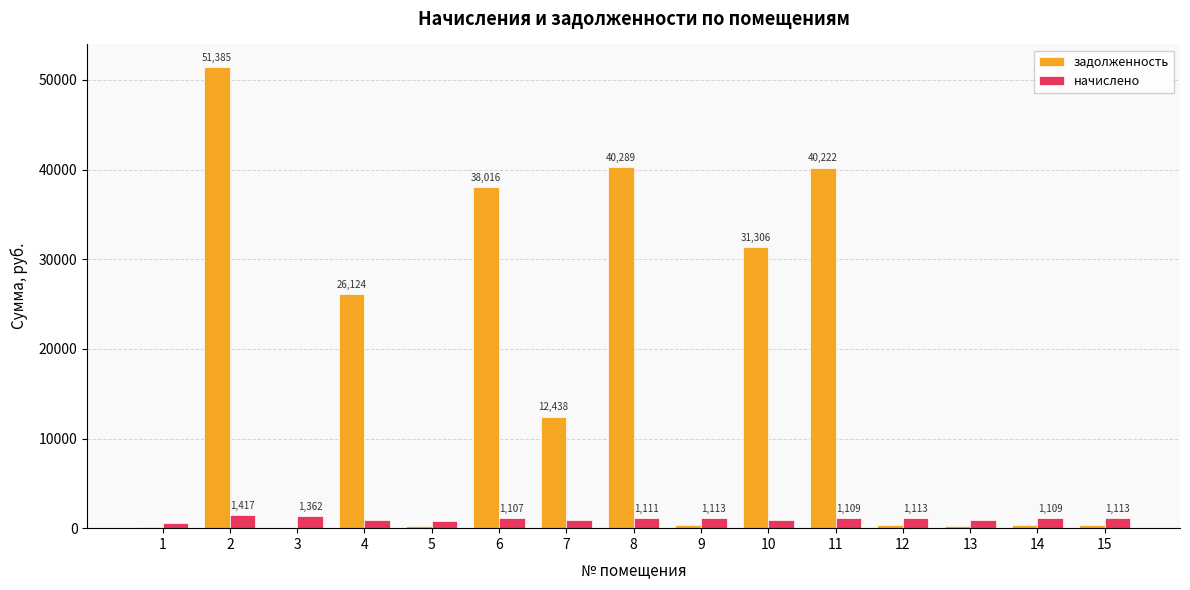

How many series are shown in this chart?

2